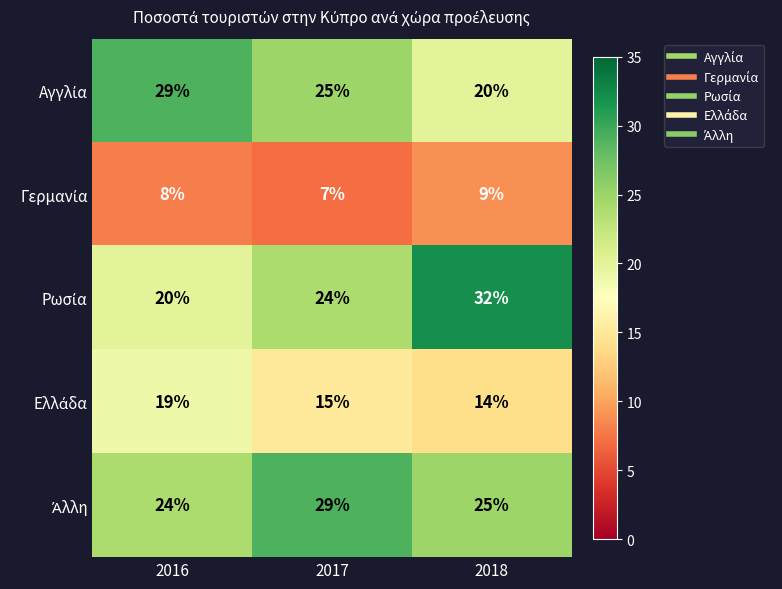

Which label corresponds to the smallest value in the chart?

2017